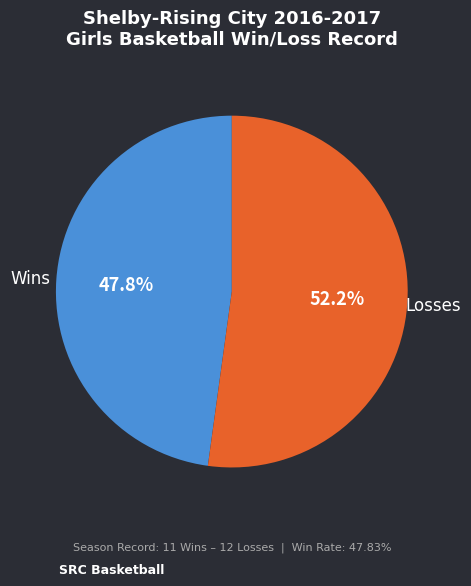

How many slices are in this pie chart?

2